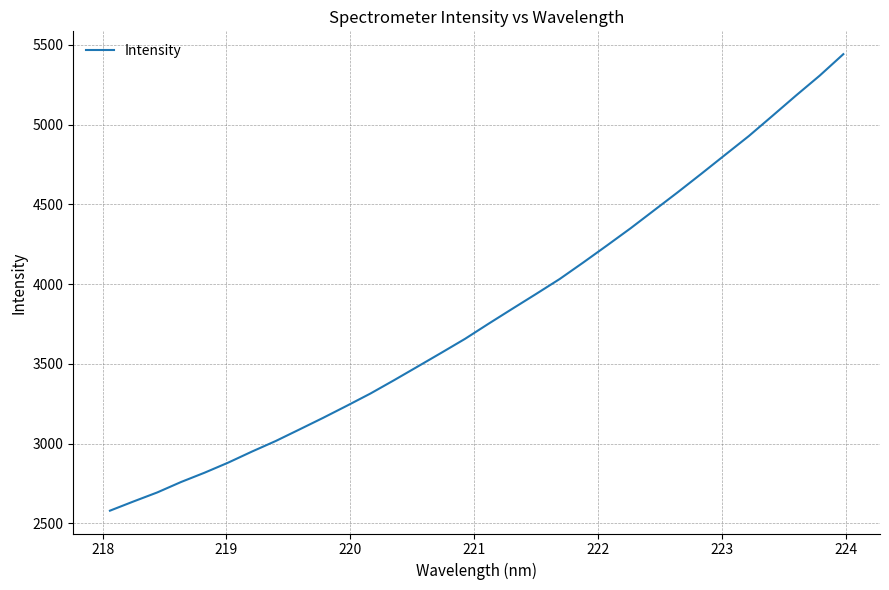

What is the greatest value displayed?

5440.9